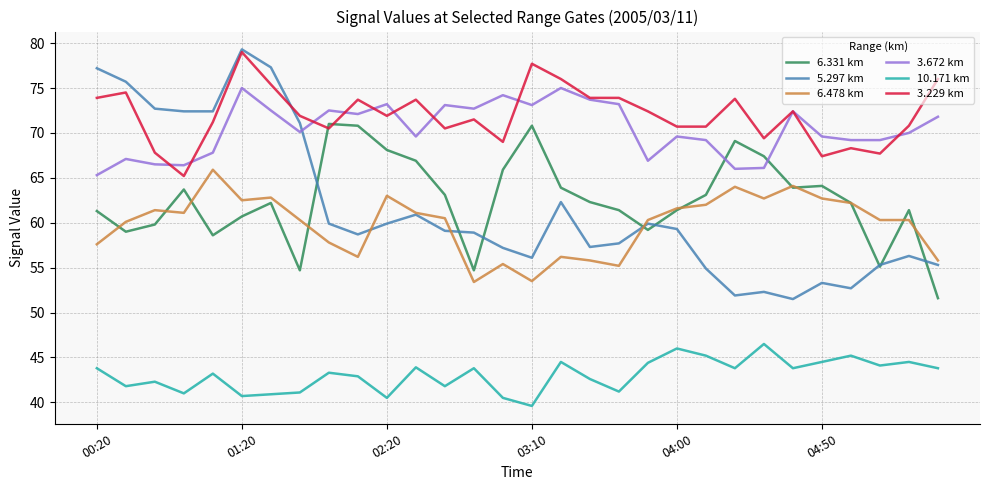

What is the minimum value shown in the chart?

39.6